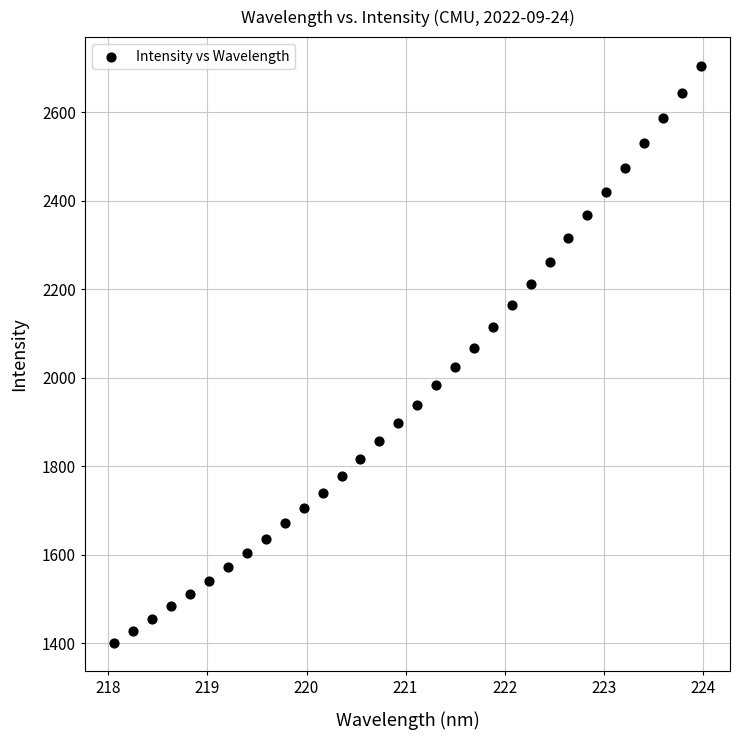

What is the range of X values (max minus min)?

5.9